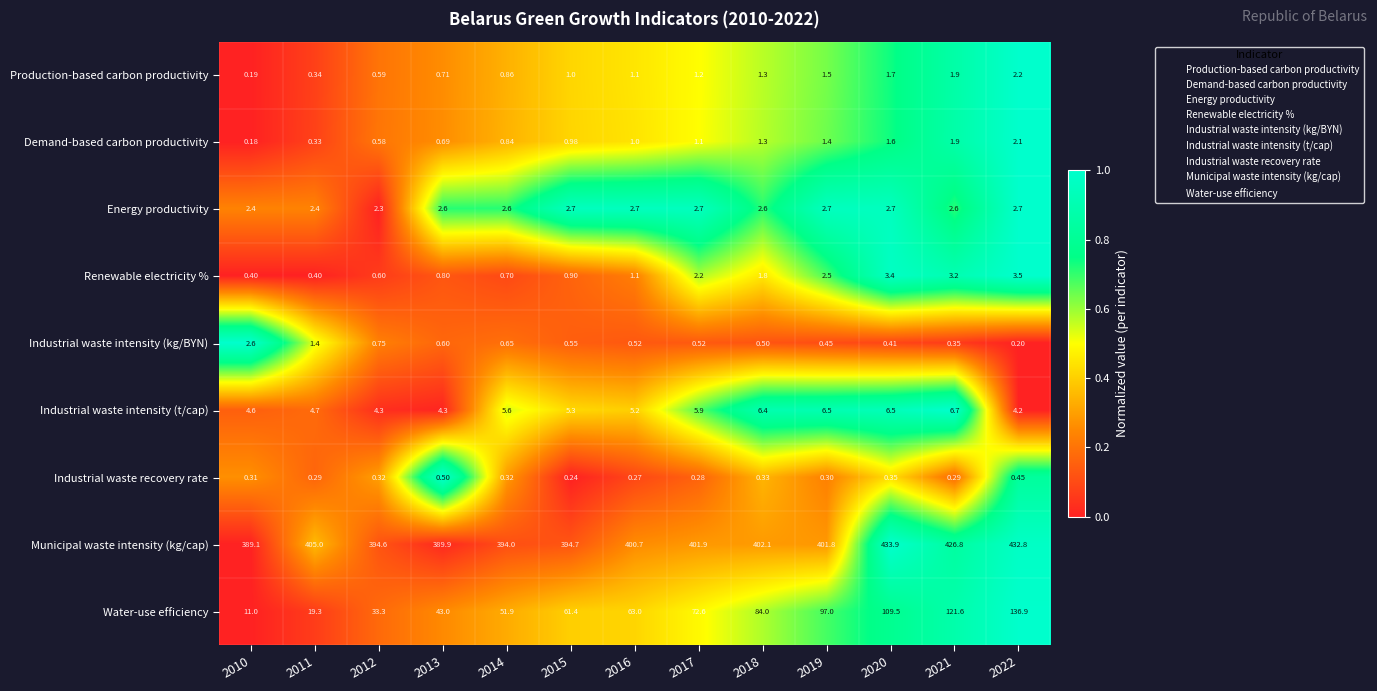

Which series has the largest range (max minus min)?

Water-use efficiency